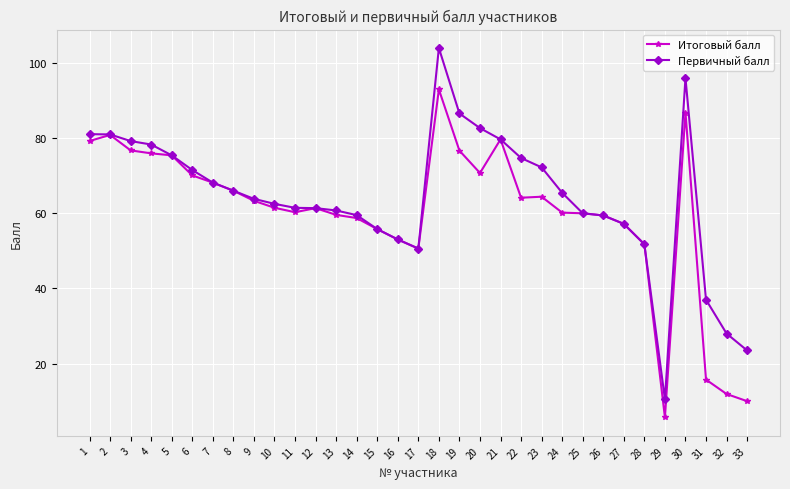

True or false: Итоговый балл has a value of 59.4 at 26.

True